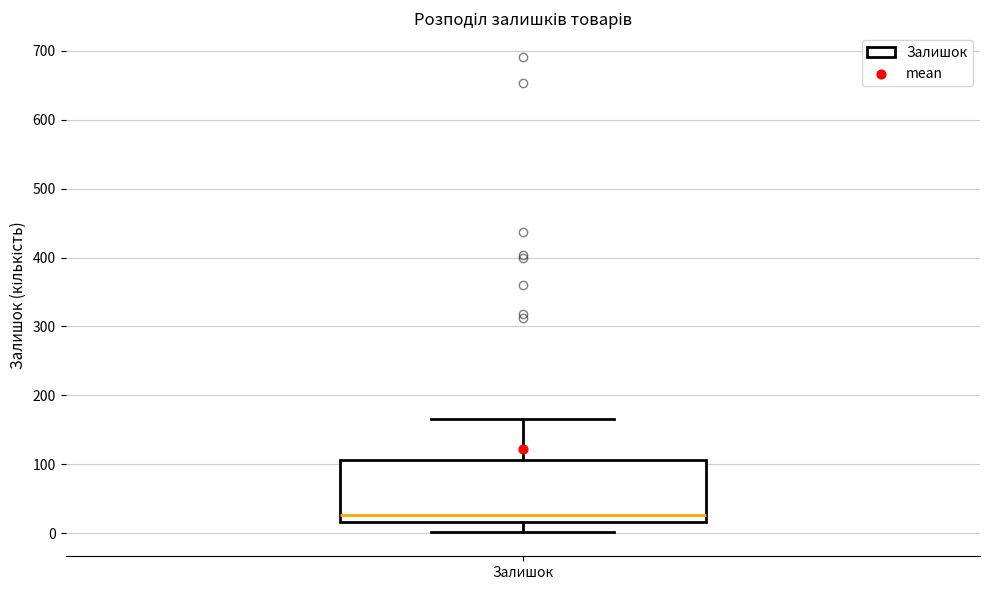

Read this box plot against the y-axis: the position of the median line, the range covered by the box, and the ends of both whiskers. The values are not printed on the chart, so give them approximately, as read against the axis.

median 30, box 20 to 110, whiskers 0 to 170